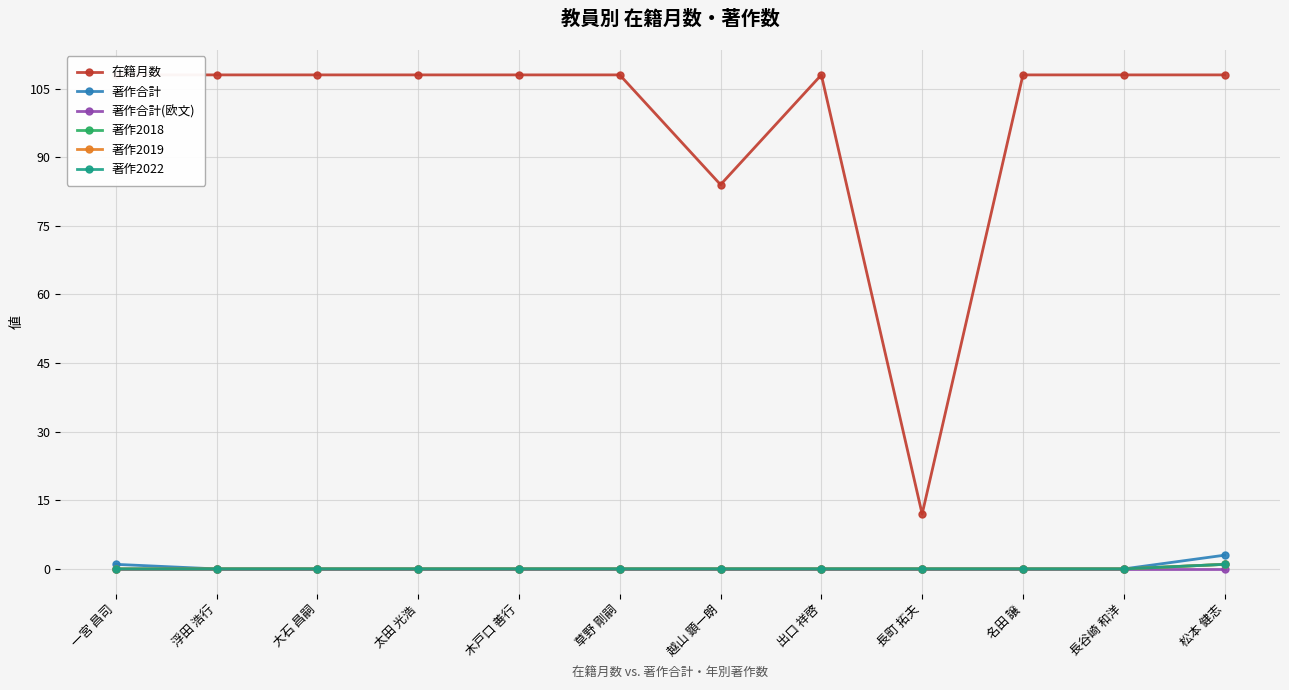

Rank the series by their maximum value, from highest to lowest.

在籍月数, 著作合計, 著作2018, 著作2019, 著作2022, 著作合計(欧文)